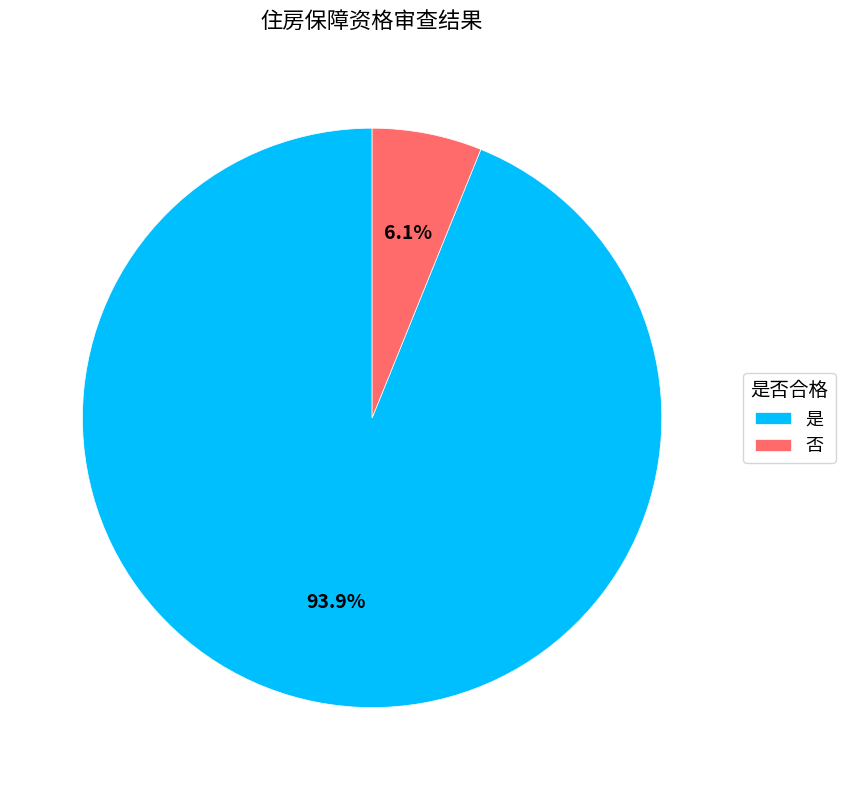

Is there any slice that represents more than half of the pie?

Yes